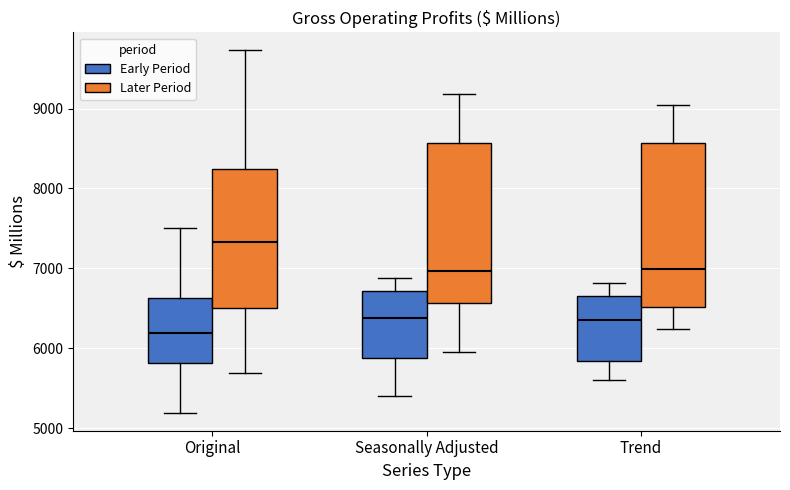

Where is the lower edge of the box for Trend (Later Period) on the y-axis? The values are not printed on the chart, so give them approximately, as read against the axis.

6500